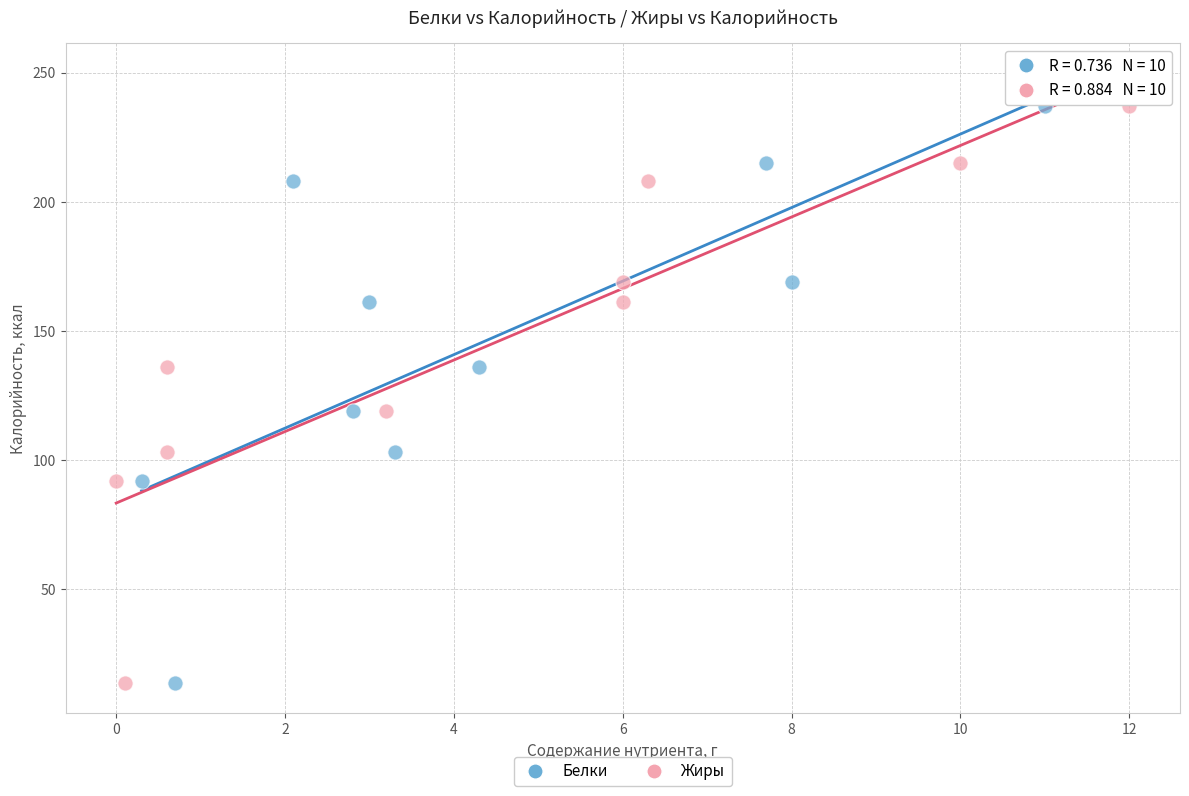

What are all the series names shown in the legend?

Белки, Жиры